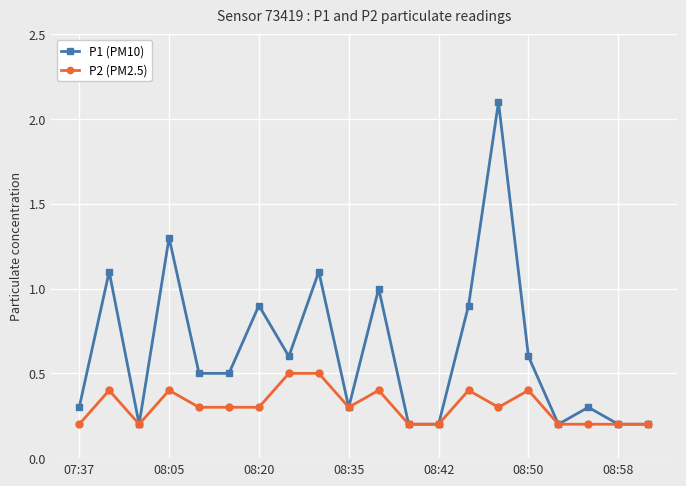

Which series has the largest range (max minus min)?

P1 (PM10)